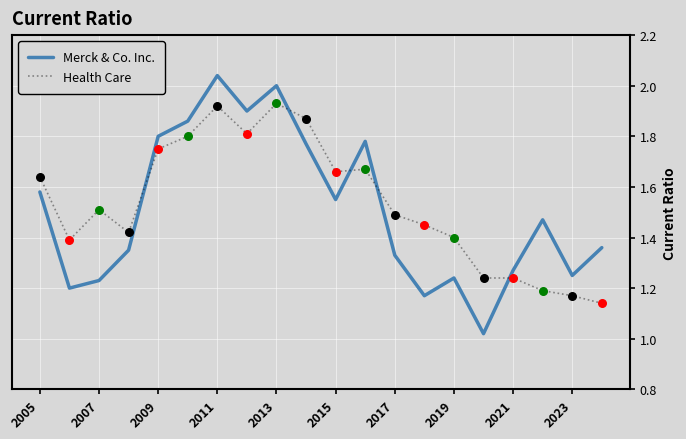

Which series has the widest spread of values?

Merck & Co. Inc.